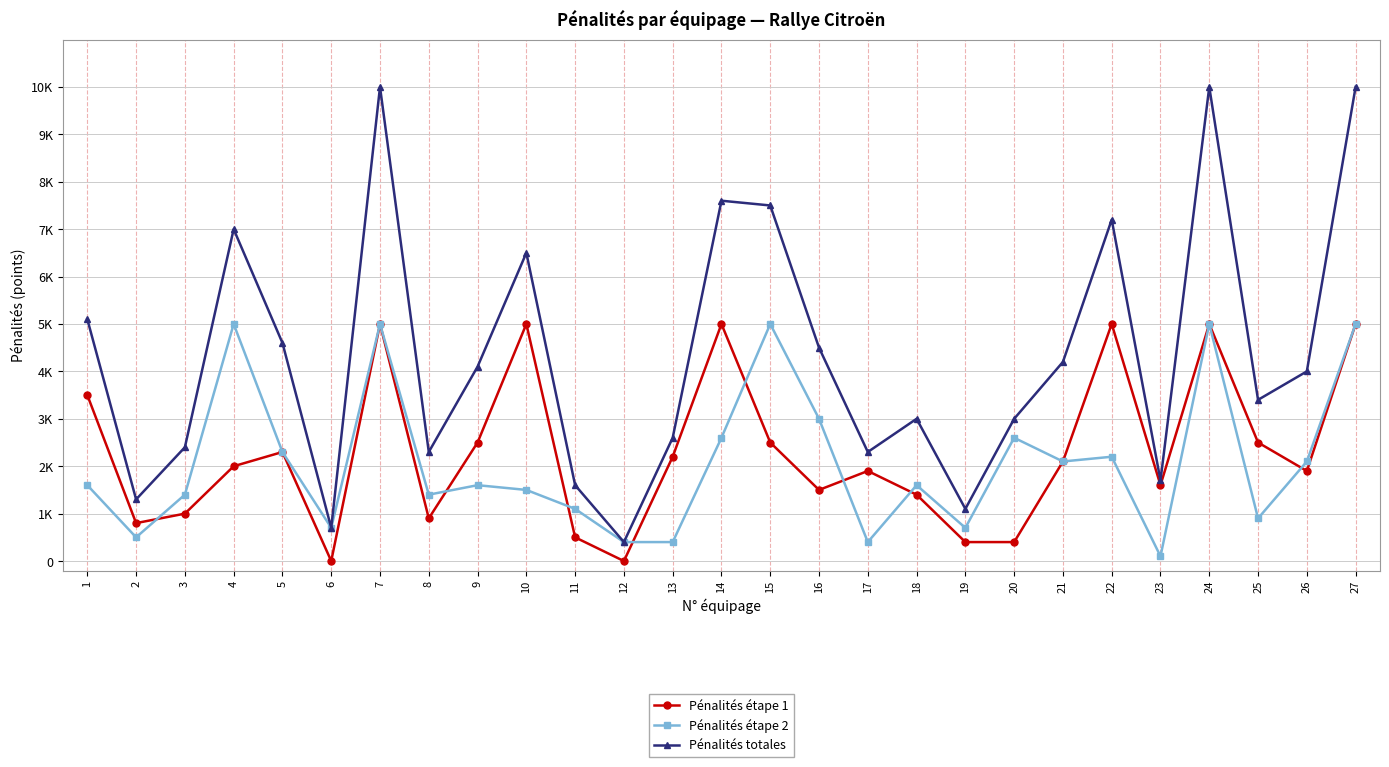

Does the chart have visible grid lines?

Yes